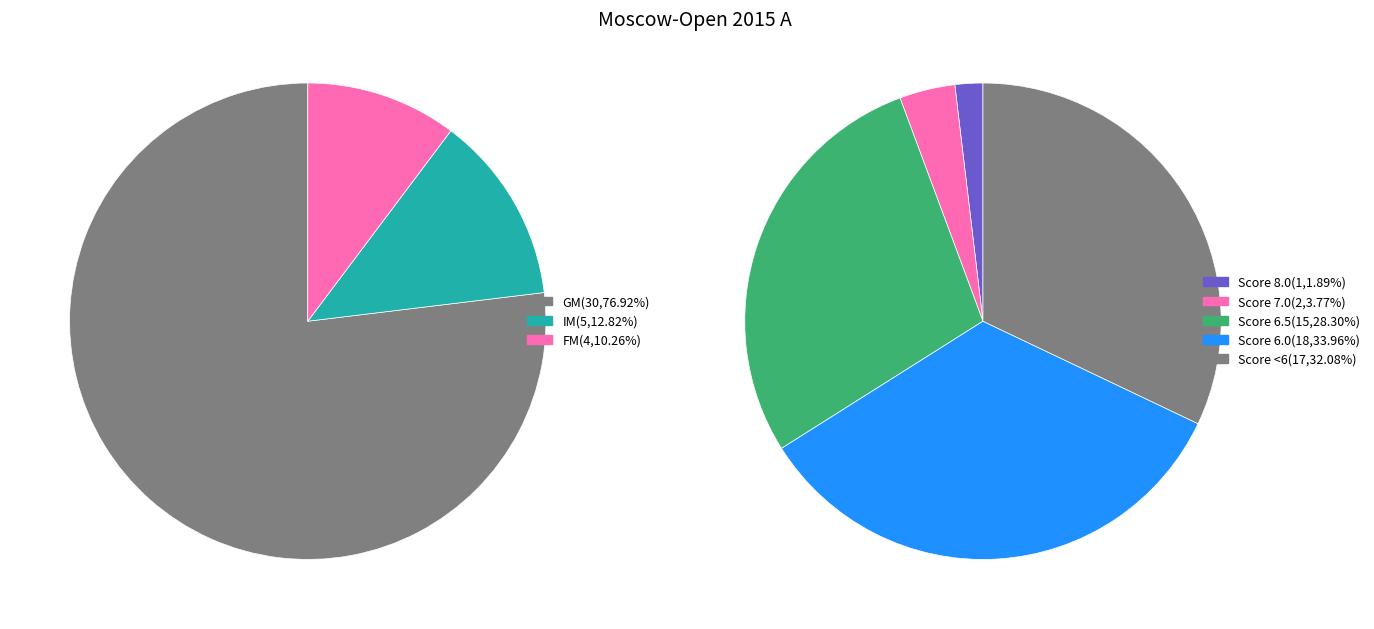

Which slice is the largest?

GM